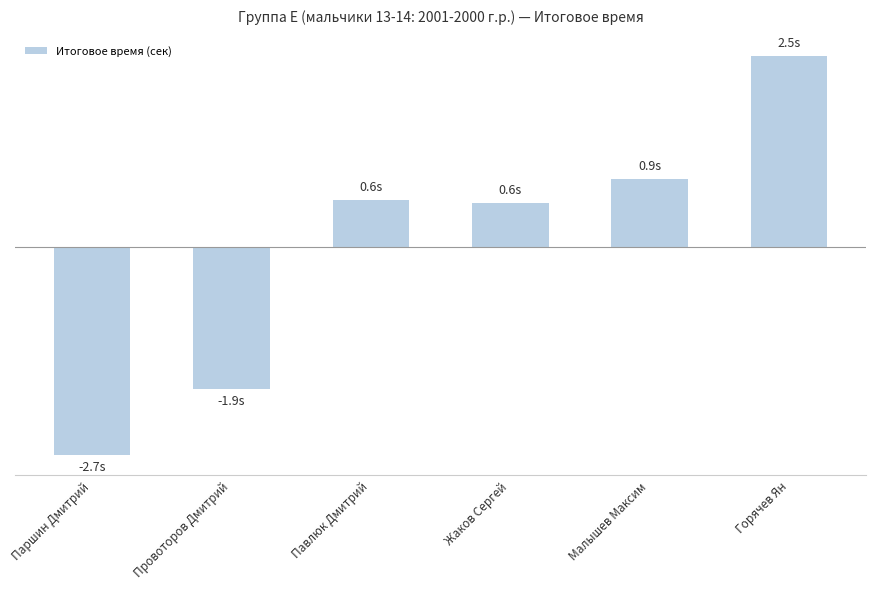

At which category does the chart reach its peak across all series?

Горячев Ян